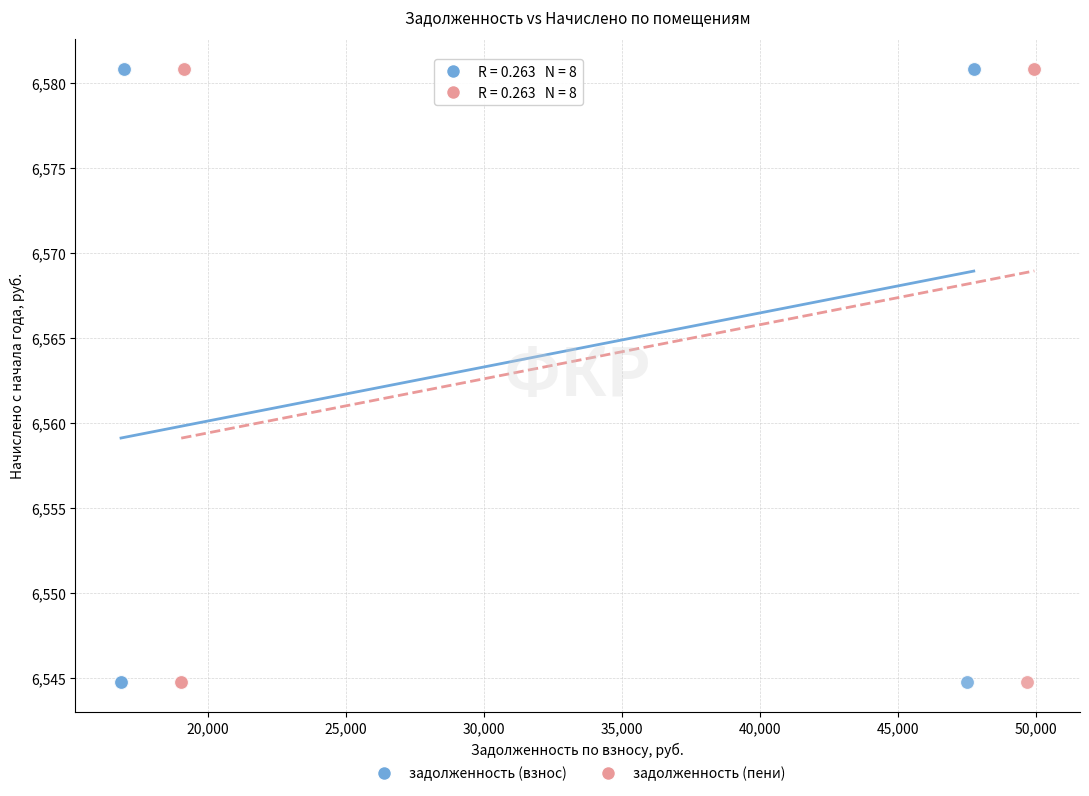

What are all the series names shown in the legend?

задолженность (взнос), задолженность (пени)